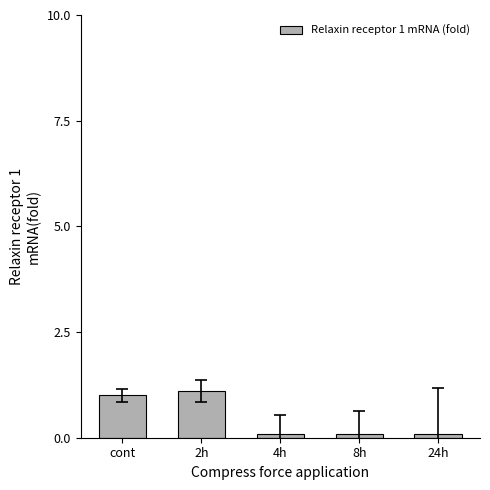

Between cont and 4h, which is larger?

cont